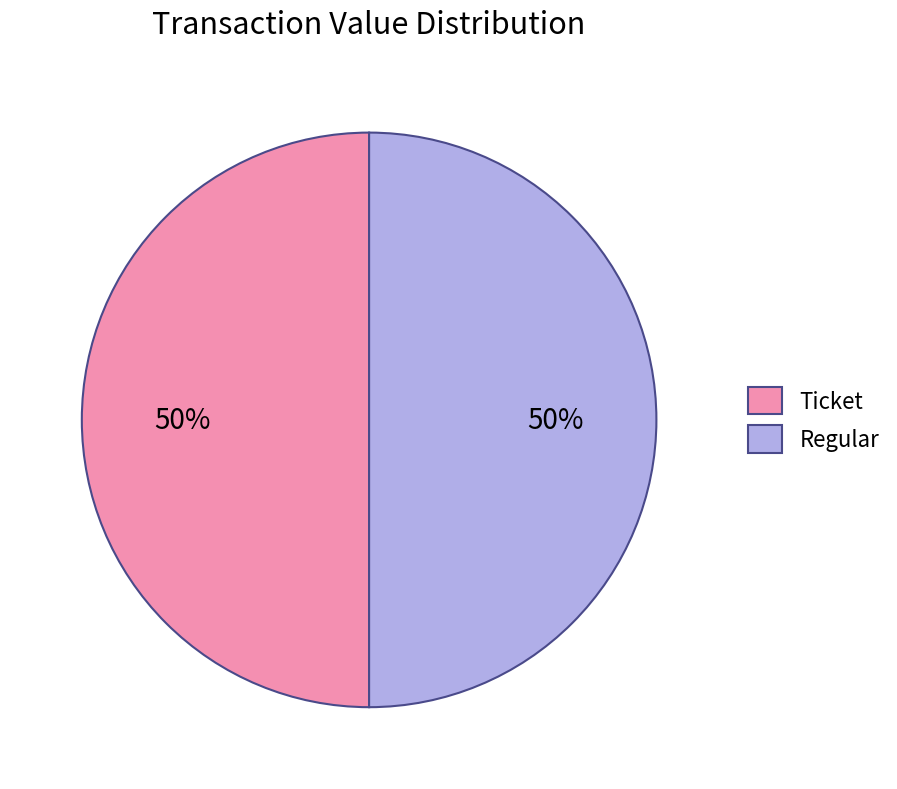

To the nearest percent, what is the average slice percentage?

50%